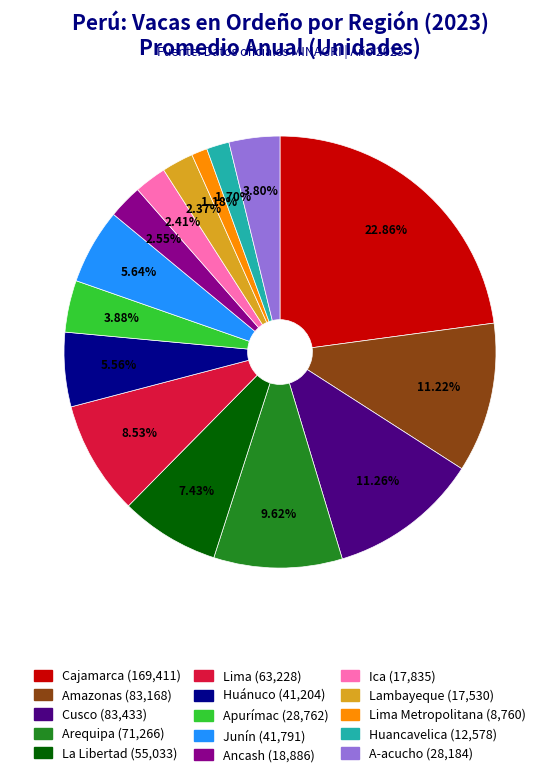

Is there a majority slice in this chart?

No